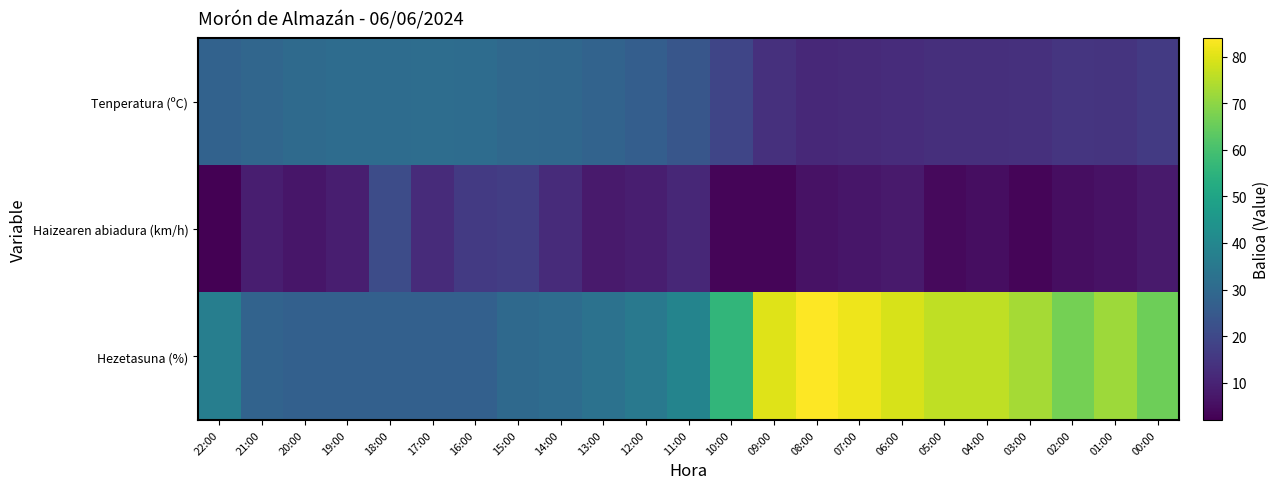

Reading right to left, what are all the values shown in this chart?

Tenperatura (ºC): 00:00=16.0	01:00=14.3	02:00=14.5	03:00=13.4	04:00=13.2	05:00=13.0	06:00=12.4	07:00=11.7	08:00=11.3	09:00=13.4	10:00=19.2	11:00=23.8	12:00=26.4	13:00=28.1	14:00=29.5	15:00=29.8	16:00=30.9	17:00=31.3	18:00=31.1	19:00=31.1	20:00=30.5	21:00=29.2	22:00=27.8
Haizearen abiadura (km/h): 00:00=8.0	01:00=6.0	02:00=5.0	03:00=3.0	04:00=5.0	05:00=4.0	06:00=8.0	07:00=7.0	08:00=6.0	09:00=3.0	10:00=3.0	11:00=11.0	12:00=9.0	13:00=8.0	14:00=12.0	15:00=17.0	16:00=16.0	17:00=12.0	18:00=21.0	19:00=9.0	20:00=7.0	21:00=9.0	22:00=2.0
Hezetasuna (%): 00:00=66.0	01:00=72.0	02:00=67.0	03:00=73.0	04:00=76.0	05:00=76.0	06:00=79.0	07:00=82.0	08:00=84.0	09:00=80.0	10:00=56.0	11:00=39.0	12:00=35.0	13:00=33.0	14:00=31.0	15:00=30.0	16:00=27.0	17:00=27.0	18:00=27.0	19:00=27.0	20:00=27.0	21:00=28.0	22:00=37.0